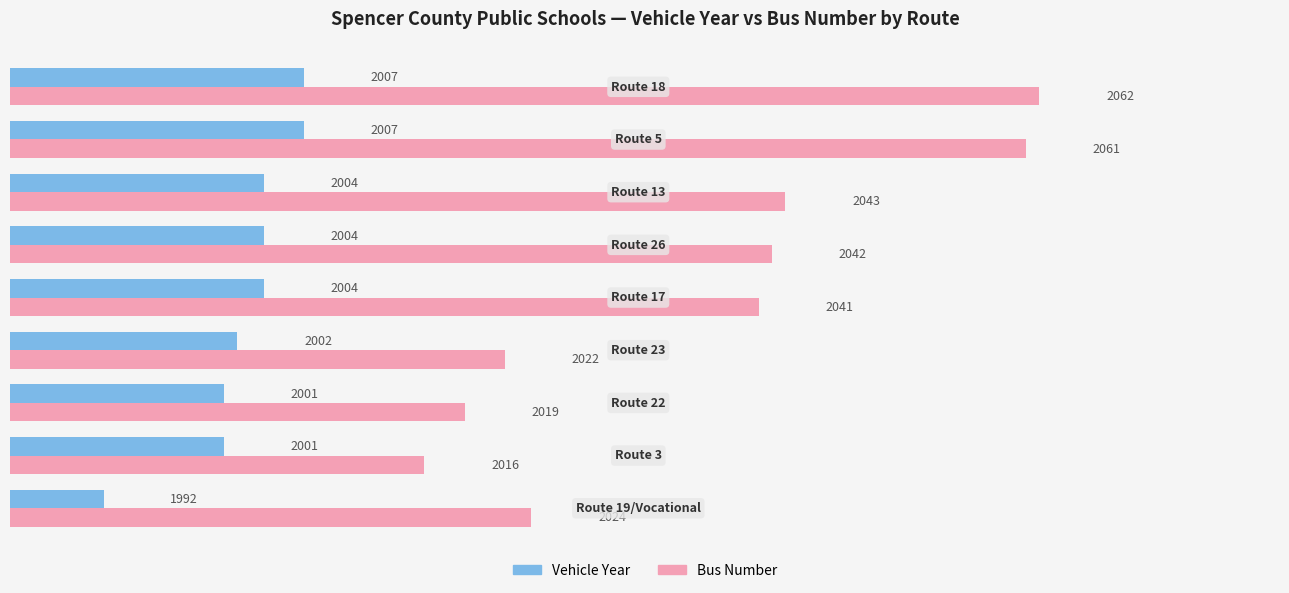

List the series in order of their peak value, lowest first.

Vehicle Year, Bus Number